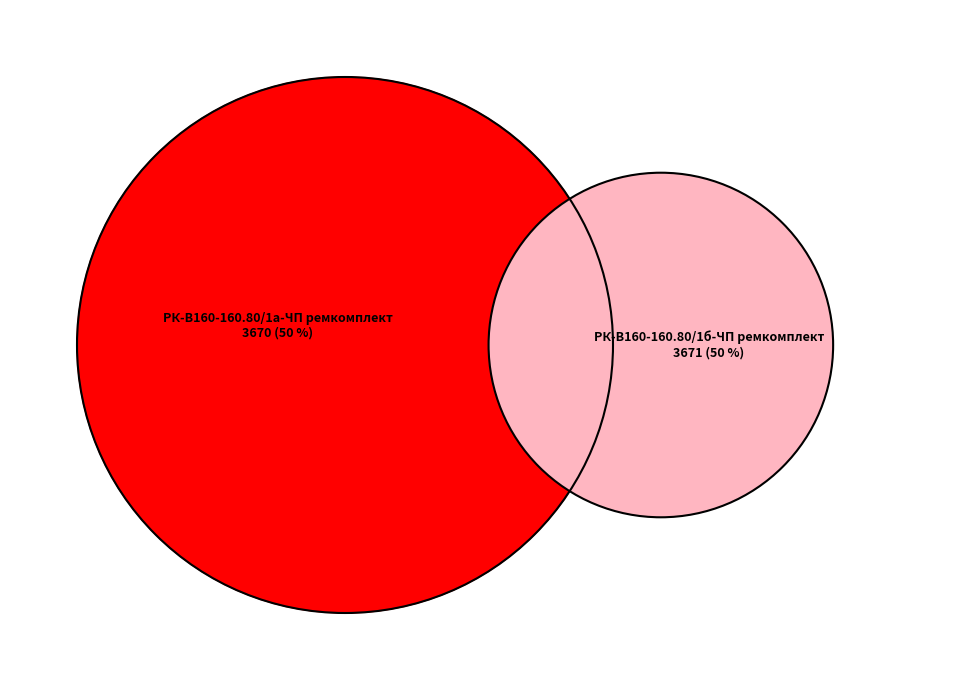

Which slice is the smallest?

РК-В160-160.80/1а-ЧП ремкомплект